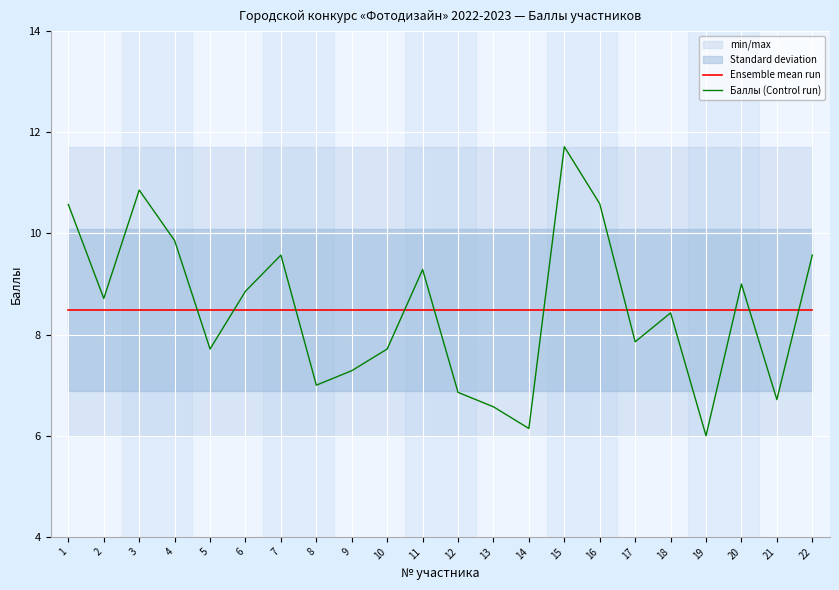

Which category has the highest value across all series?

15